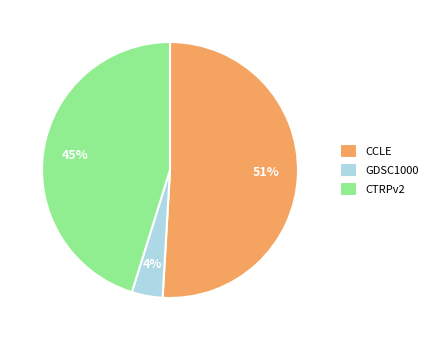

Combined, do CCLE and CTRPv2 account for over 50%?

Yes